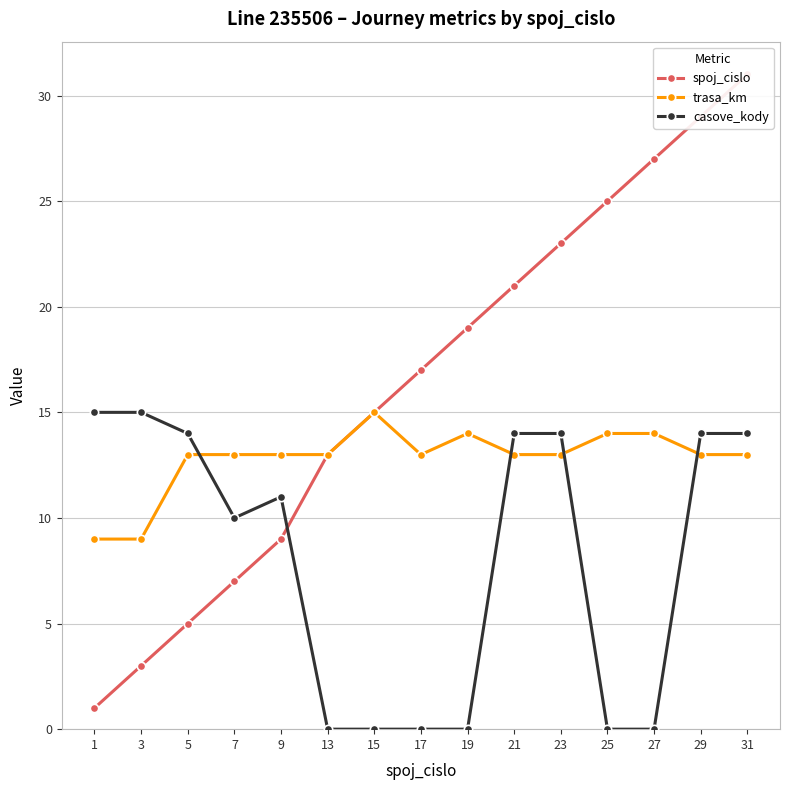

The value of casove_kody at 9 is 11. True or false?

True